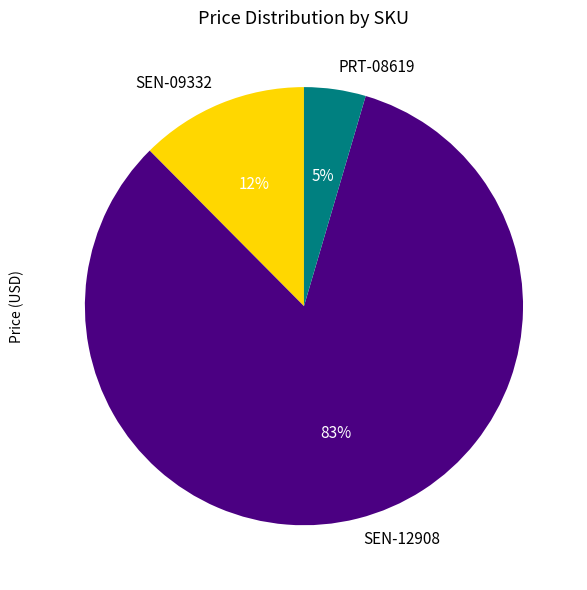

Do SEN-12908 and SEN-09332 together represent more than half of the pie?

Yes